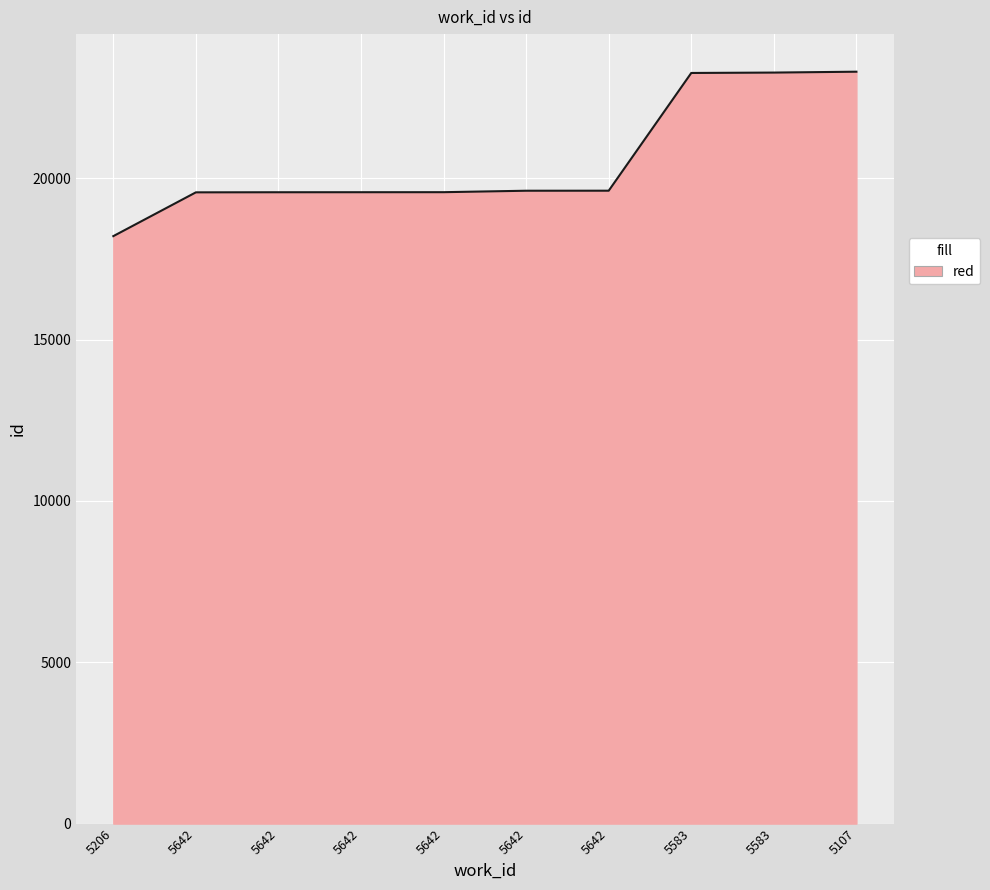

Reading left to right, what are all the values shown in this chart?

5206=18207	5642=19564	5642=19567	5642=19568	5642=19569	5642=19614	5642=19615	5583=23264	5583=23276	5107=23303